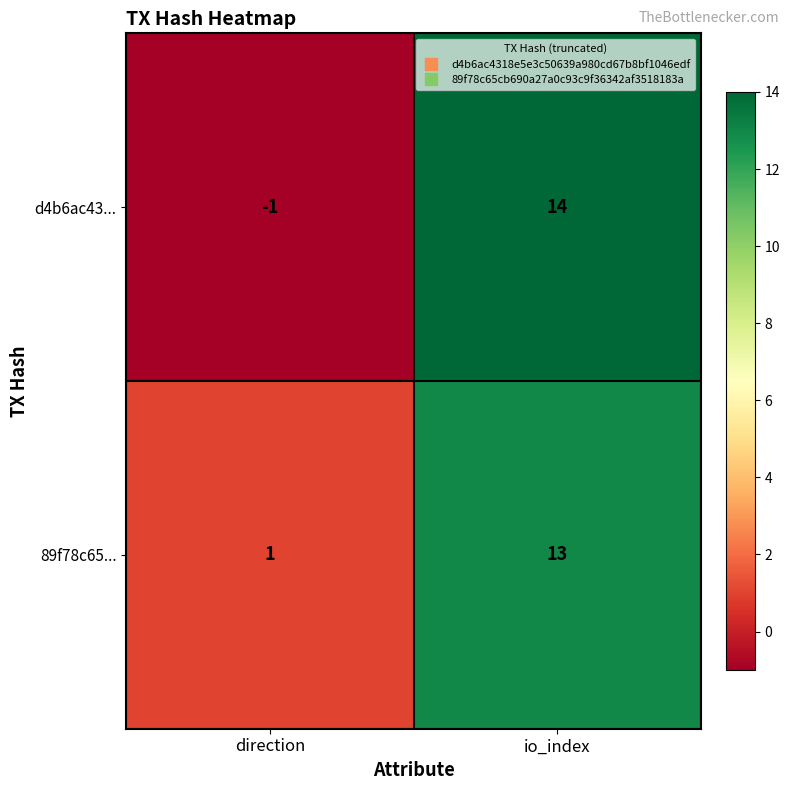

The value of 89f78c65... at direction is 2. True or false?

False